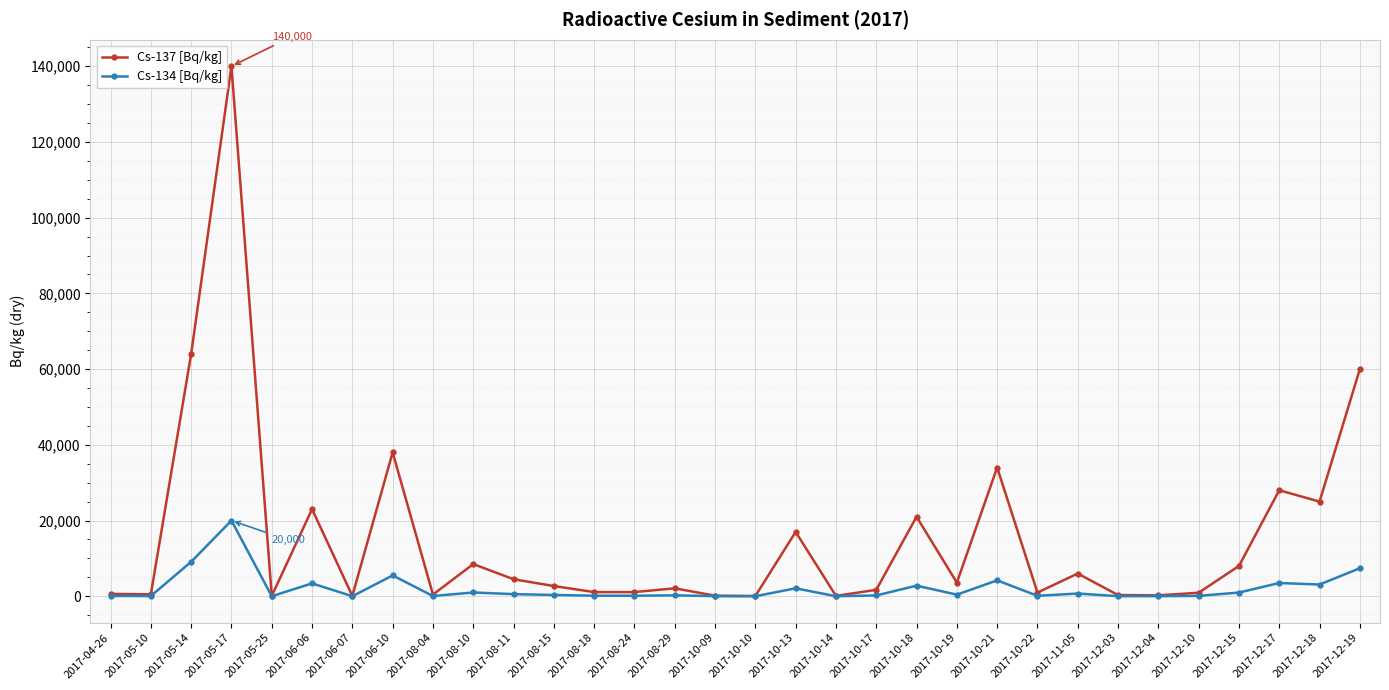

What is the label of the 14th point from the left?

2017-08-24